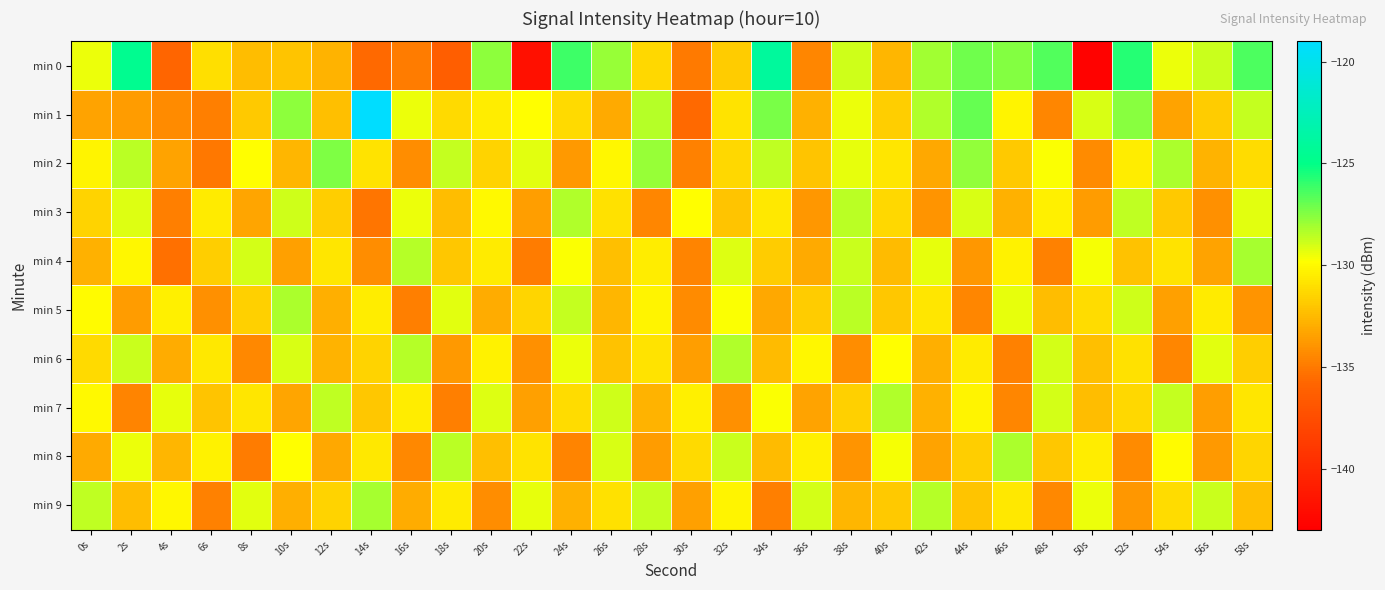

Reading left to right, what are all the values shown in this chart?

min 0: 0s=-129.5	2s=-124.6	4s=-135.8	6s=-131.0	8s=-132.3	10s=-132.1	12s=-132.8	14s=-135.7	16s=-134.9	18s=-136.3	20s=-127.7	22s=-141.9	24s=-126.2	26s=-127.9	28s=-131.4	30s=-135.0	32s=-131.8	34s=-124.0	36s=-134.5	38s=-128.9	40s=-132.6	42s=-128.1	44s=-127.1	46s=-127.4	48s=-126.6	50s=-142.8	52s=-125.7	54s=-129.5	56s=-128.8	58s=-126.5
min 1: 0s=-133.4	2s=-133.7	4s=-134.3	6s=-134.8	8s=-131.9	10s=-127.7	12s=-132.2	14s=-118.9	16s=-129.4	18s=-131.2	20s=-130.5	22s=-129.8	24s=-131.2	26s=-133.1	28s=-128.4	30s=-135.6	32s=-130.9	34s=-127.3	36s=-132.8	38s=-129.5	40s=-131.7	42s=-128.3	44s=-126.9	46s=-130.2	48s=-134.5	50s=-129.1	52s=-127.6	54s=-133.4	56s=-131.8	58s=-128.7
min 2: 0s=-130.2	2s=-128.5	4s=-133.4	6s=-135.1	8s=-129.8	10s=-132.6	12s=-127.4	14s=-130.9	16s=-134.2	18s=-128.7	20s=-131.5	22s=-129.3	24s=-133.8	26s=-130.1	28s=-127.9	30s=-134.7	32s=-131.3	34s=-128.6	36s=-132.1	38s=-129.4	40s=-130.8	42s=-133.2	44s=-127.8	46s=-131.9	48s=-129.7	50s=-134.3	52s=-130.5	54s=-128.2	56s=-132.7	58s=-131.1
min 3: 0s=-131.5	2s=-129.2	4s=-134.8	6s=-130.6	8s=-133.3	10s=-128.9	12s=-131.7	14s=-135.2	16s=-129.5	18s=-132.4	20s=-130.0	22s=-133.6	24s=-128.3	26s=-131.0	28s=-134.5	30s=-129.8	32s=-132.1	34s=-130.7	36s=-133.9	38s=-128.5	40s=-131.3	42s=-134.0	44s=-129.1	46s=-132.8	48s=-130.4	50s=-133.7	52s=-128.6	54s=-131.9	56s=-134.1	58s=-129.3
min 4: 0s=-132.8	2s=-130.1	4s=-135.4	6s=-131.7	8s=-129.0	10s=-133.5	12s=-130.8	14s=-134.2	16s=-128.4	18s=-132.0	20s=-130.6	22s=-134.9	24s=-129.7	26s=-132.3	28s=-130.5	30s=-134.6	32s=-129.2	34s=-131.8	36s=-133.1	38s=-128.8	40s=-132.5	42s=-129.4	44s=-133.9	46s=-130.3	48s=-134.7	50s=-129.6	52s=-132.2	54s=-130.9	56s=-133.4	58s=-128.1
min 5: 0s=-129.9	2s=-133.7	4s=-130.4	6s=-134.1	8s=-131.6	10s=-128.2	12s=-132.9	14s=-130.5	16s=-134.8	18s=-129.3	20s=-133.0	22s=-131.4	24s=-128.7	26s=-132.6	28s=-130.2	30s=-134.3	32s=-129.7	34s=-133.2	36s=-131.8	38s=-128.5	40s=-132.0	42s=-130.8	44s=-134.5	46s=-129.4	48s=-132.4	50s=-131.1	52s=-128.9	54s=-133.5	56s=-130.6	58s=-134.0
min 6: 0s=-131.2	2s=-128.8	4s=-133.0	6s=-130.7	8s=-134.4	10s=-129.1	12s=-132.7	14s=-131.5	16s=-128.4	18s=-133.8	20s=-130.3	22s=-134.1	24s=-129.5	26s=-132.2	28s=-130.9	30s=-133.6	32s=-128.3	34s=-132.5	36s=-130.1	38s=-134.2	40s=-129.8	42s=-132.9	44s=-130.6	46s=-134.7	48s=-129.0	50s=-132.3	52s=-131.0	54s=-134.5	56s=-129.3	58s=-131.7
min 7: 0s=-130.0	2s=-134.6	4s=-129.4	6s=-132.1	8s=-130.8	10s=-133.3	12s=-128.6	14s=-132.0	16s=-130.5	18s=-134.8	20s=-129.2	22s=-133.5	24s=-131.1	26s=-128.9	28s=-132.7	30s=-130.4	32s=-134.1	34s=-129.7	36s=-133.4	38s=-131.6	40s=-128.3	42s=-132.8	44s=-130.2	46s=-134.5	48s=-129.0	50s=-132.4	52s=-131.3	54s=-128.7	56s=-133.6	58s=-130.8
min 8: 0s=-133.1	2s=-129.5	4s=-132.6	6s=-130.3	8s=-134.9	10s=-129.8	12s=-133.2	14s=-130.7	16s=-134.4	18s=-128.5	20s=-132.3	22s=-130.9	24s=-134.6	26s=-129.1	28s=-133.7	30s=-131.2	32s=-128.8	34s=-132.5	36s=-130.4	38s=-134.0	40s=-129.6	42s=-133.4	44s=-131.7	46s=-128.2	48s=-132.0	50s=-130.5	52s=-134.3	54s=-129.9	56s=-133.8	58s=-131.4
min 9: 0s=-128.6	2s=-132.4	4s=-130.1	6s=-134.7	8s=-129.3	10s=-132.9	12s=-131.5	14s=-128.1	16s=-133.0	18s=-130.6	20s=-134.2	22s=-129.4	24s=-132.8	26s=-131.0	28s=-128.7	30s=-133.5	32s=-130.2	34s=-134.8	36s=-129.0	38s=-132.6	40s=-131.9	42s=-128.4	44s=-132.1	46s=-130.7	48s=-134.4	50s=-129.5	52s=-133.9	54s=-131.1	56s=-128.8	58s=-132.3